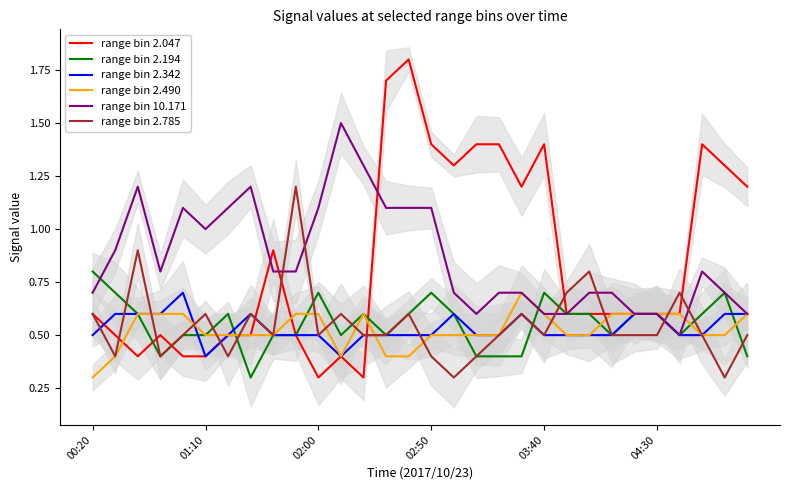

At which category is the sum across all series the highest?

14